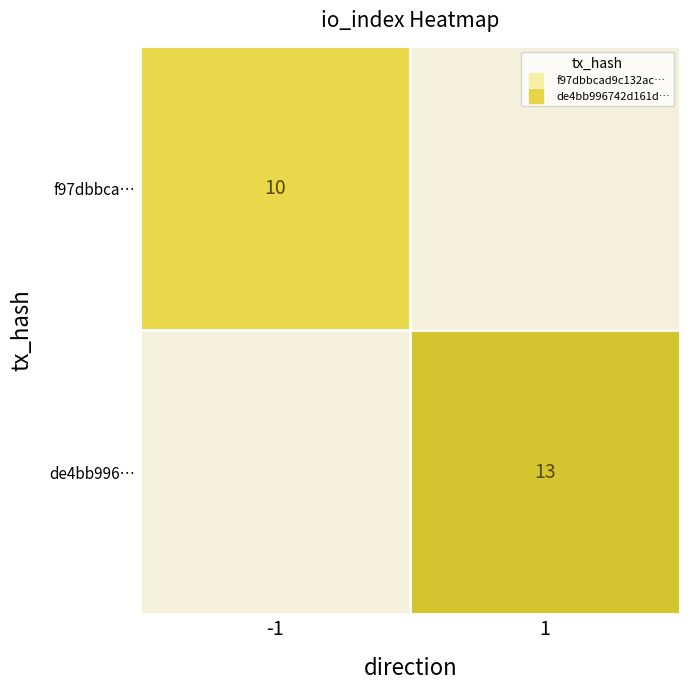

At how many categories does at least one series exceed 10?

1